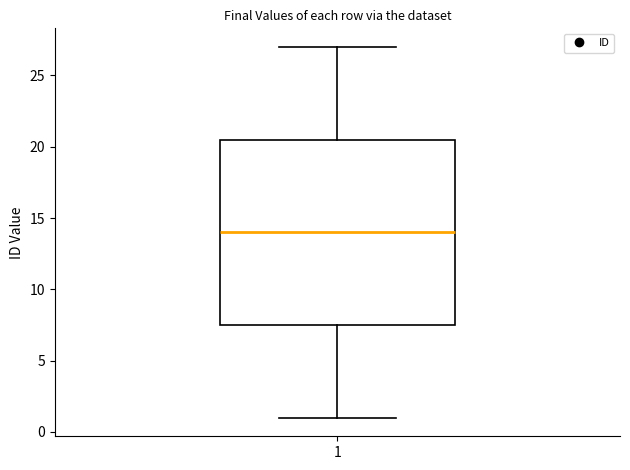

Transcribe this box plot: give where the median line is, the range the box spans, and where the two whiskers end, as read against the y-axis. The values are not printed on the chart, so give them approximately, as read against the axis.

median 14.0, box 7.5 to 20.5, whiskers 1.0 to 27.0